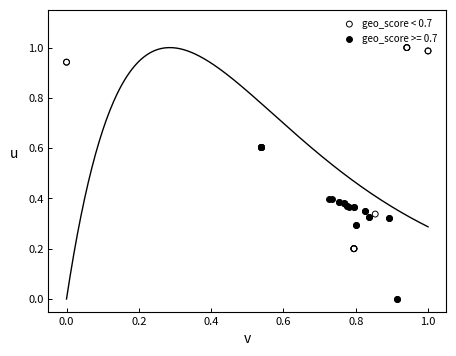

Which series has the largest Y range (max minus min)?

geo_score < 0.7